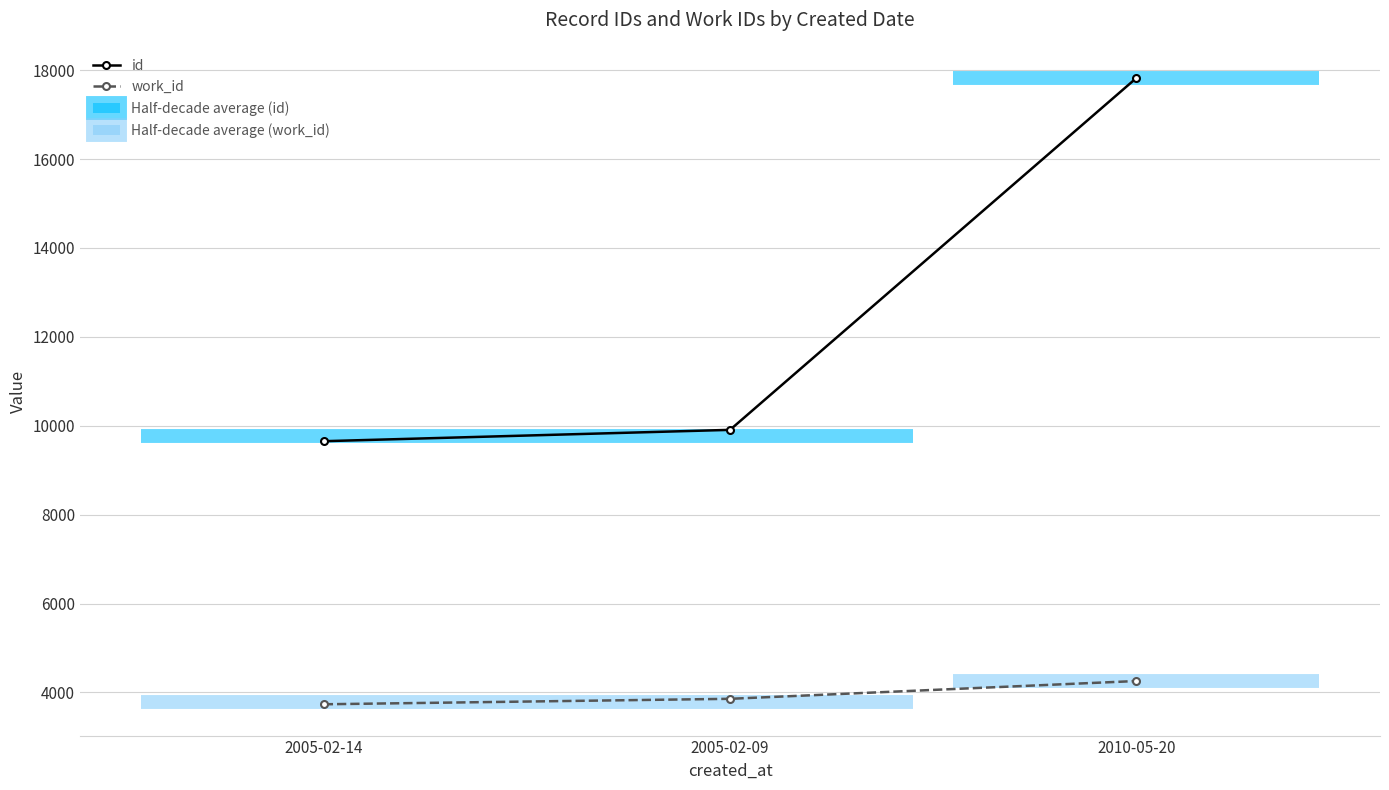

Which category has the highest value in the id series?

2010-05-20